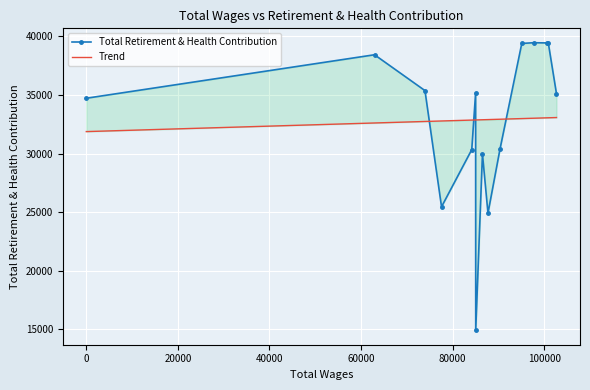

What are all the series names shown in the legend?

Total Retirement & Health Contribution, Trend